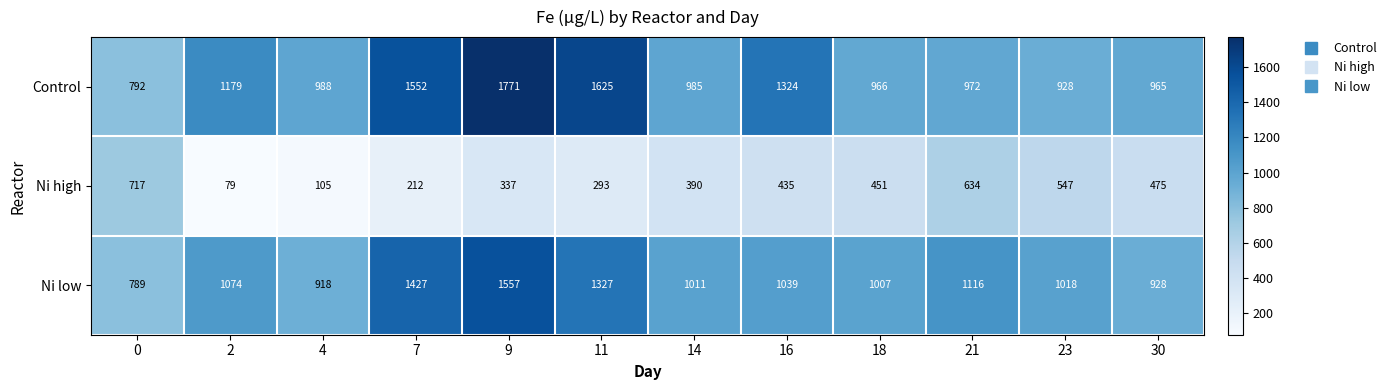

The Ni low series shows 928 at 30. True or false?

True